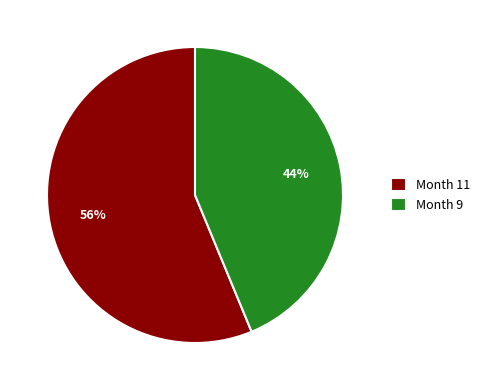

Is there a majority slice in this chart?

Yes